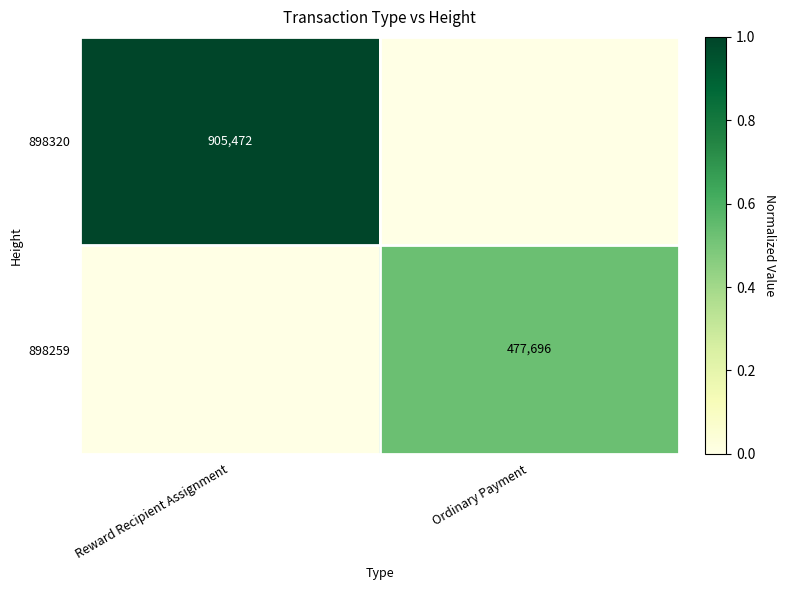

True or false: 898259 has a value of 477696 at Ordinary Payment.

True